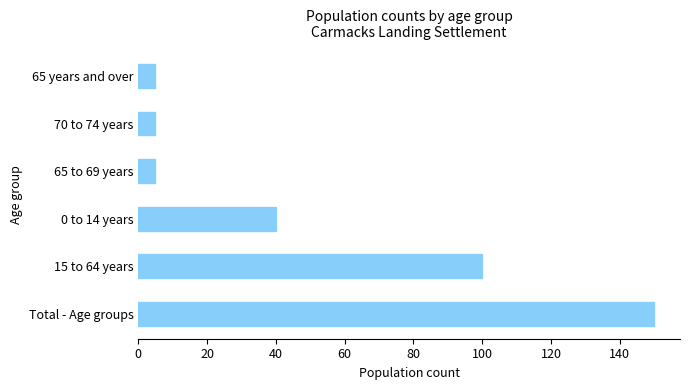

What is the sum of all values?

305